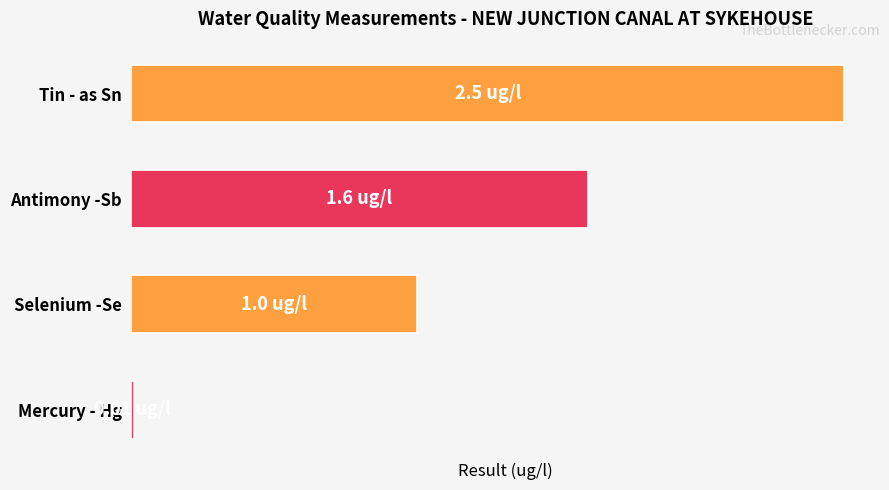

Does the chart contain any negative values?

No